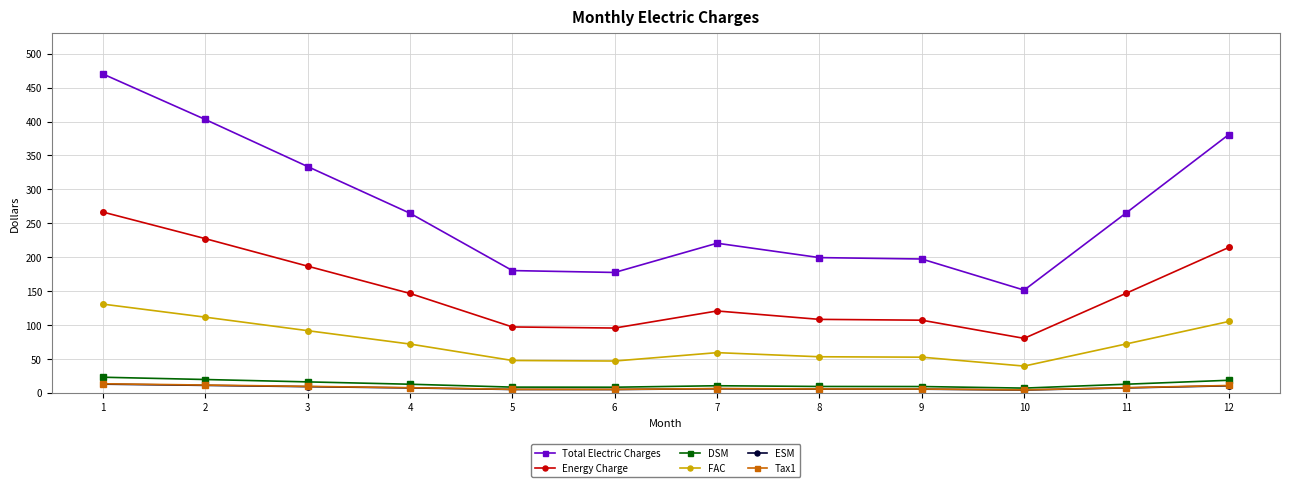

At which category is the sum across all series the highest?

1